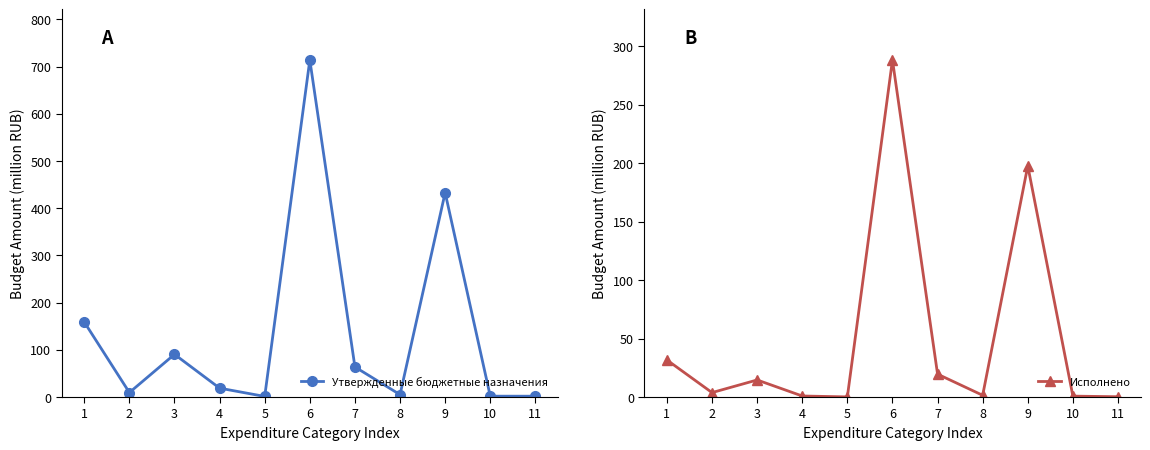

True or false: Утвержденные бюджетные назначения and Исполнено cross at least once.

False